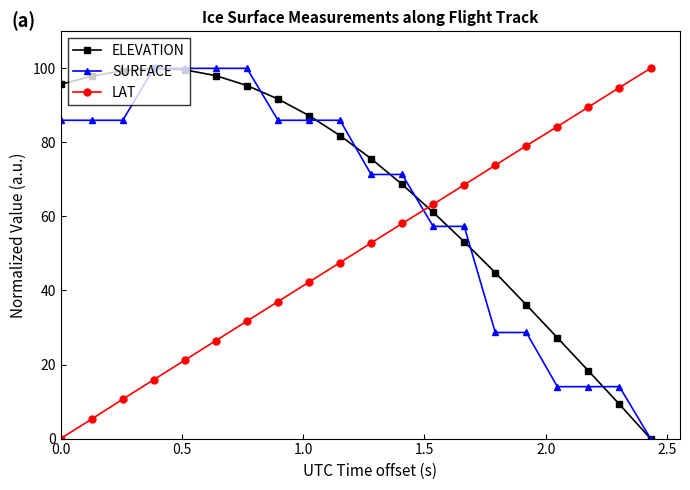

What is the maximum value for LAT?

100.0